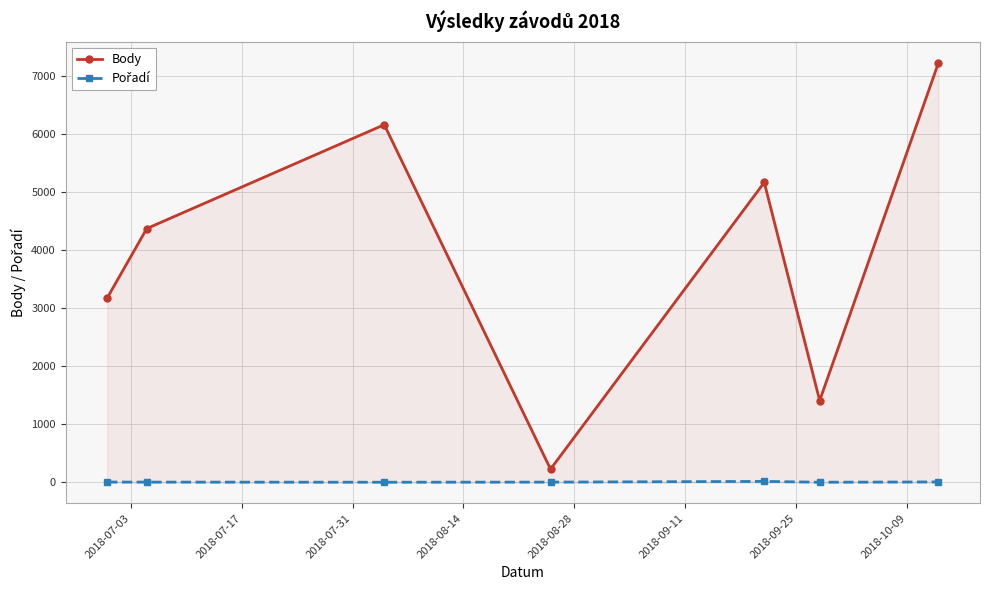

What is the value of the Body point at the 2nd from the left?

4367